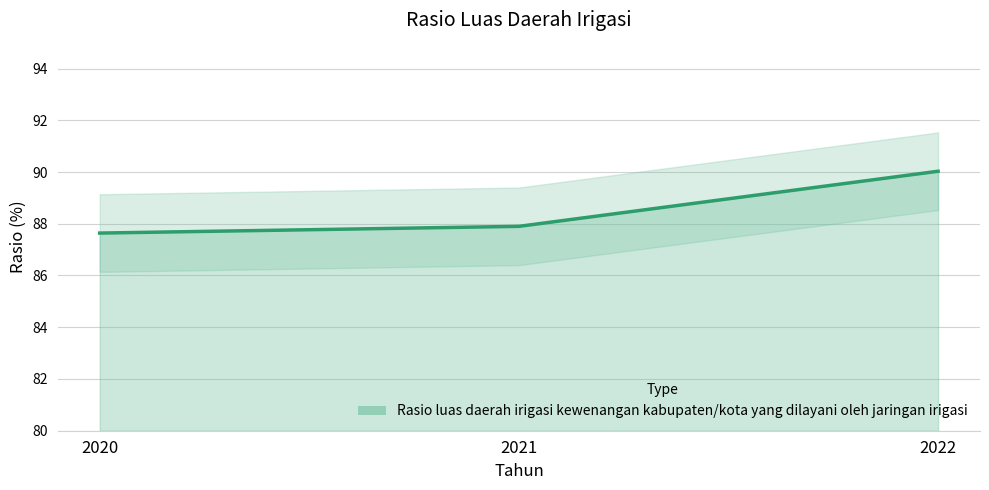

Reading left to right, what are all the values shown in this chart?

87.6	87.9	90.0